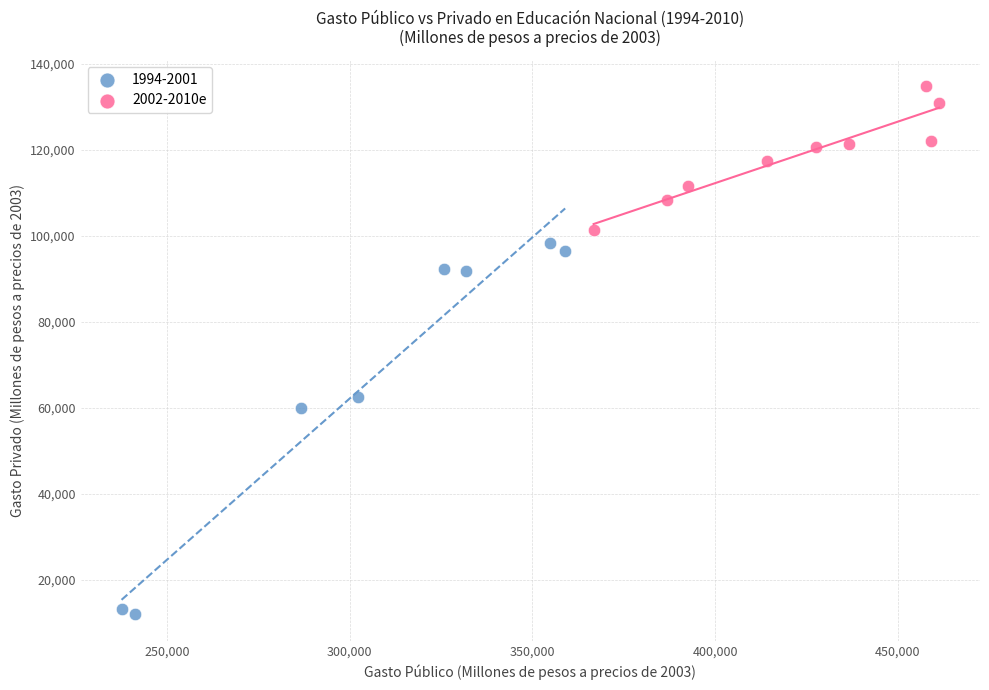

Which series has the widest spread of Y values?

1994-2001